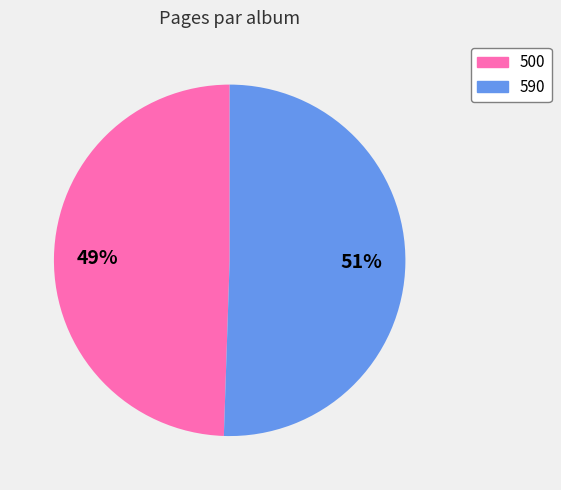

To the nearest percent, what is the combined percentage of 590 and 500?

100%